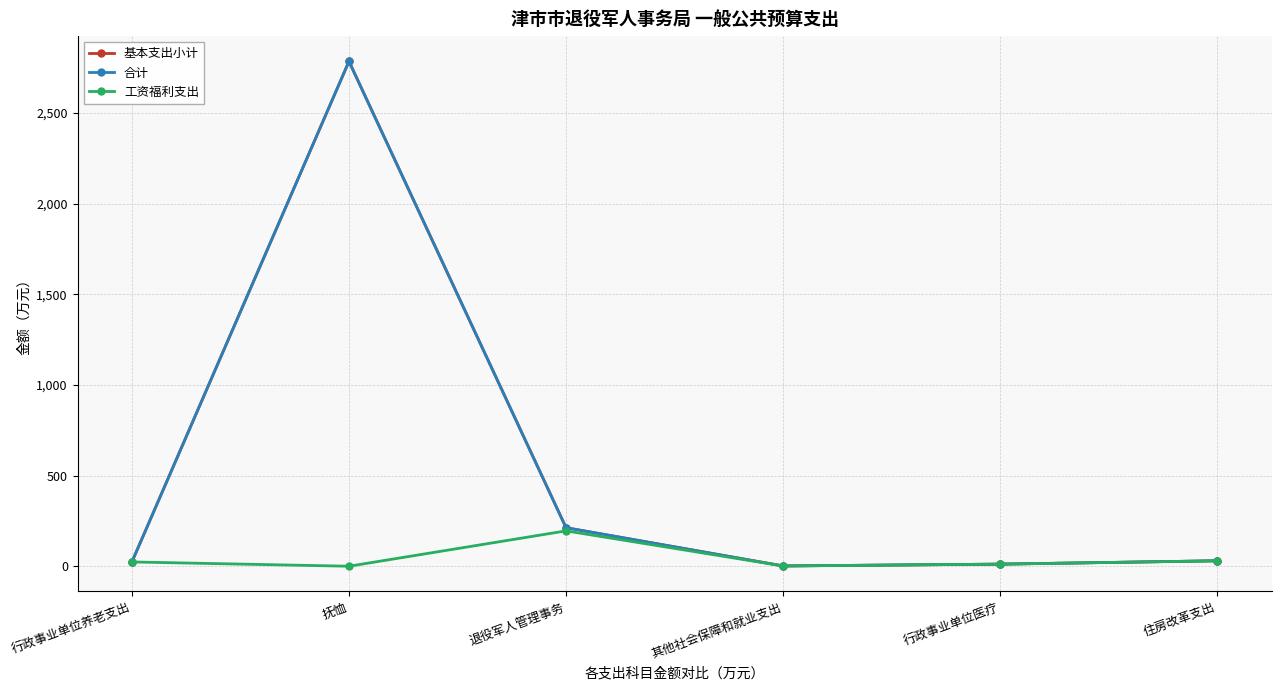

Does the chart have visible grid lines?

Yes